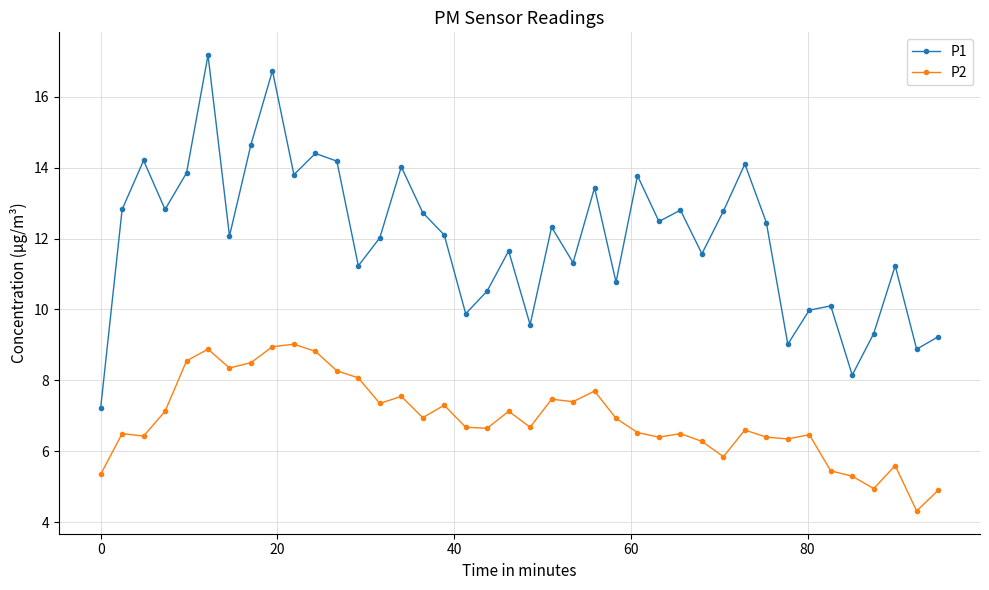

What is the value of the P2 point at the 29th from the left?

6.3